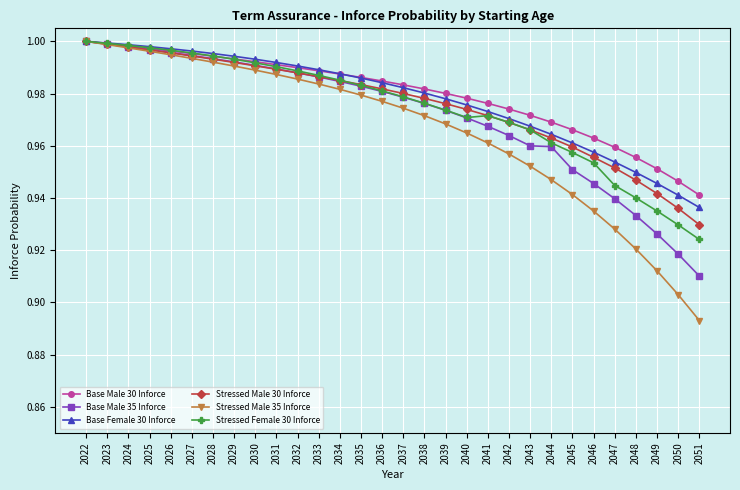

How many distinct data groups are displayed?

6